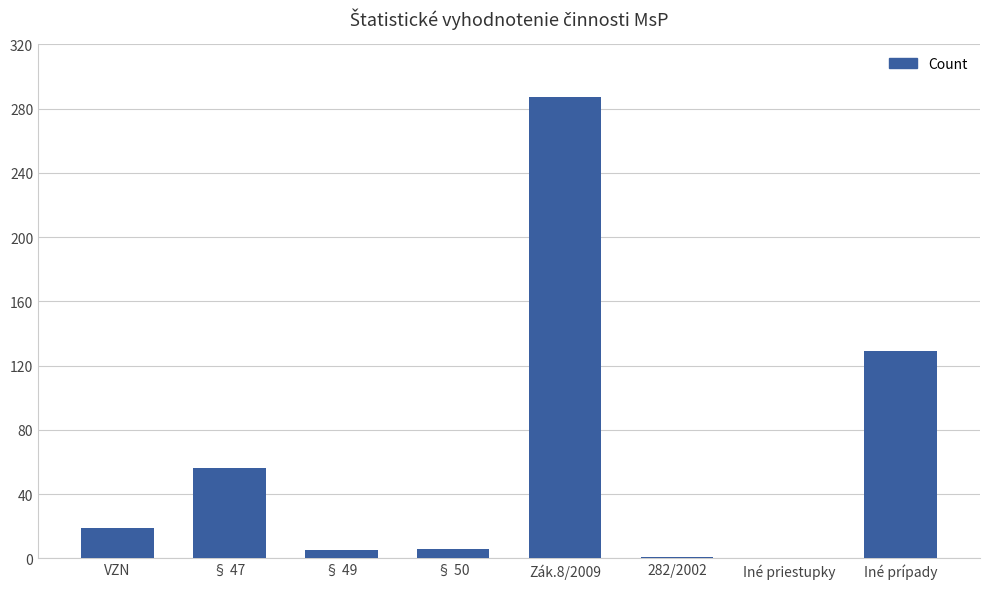

Count the number of data series in this chart.

1